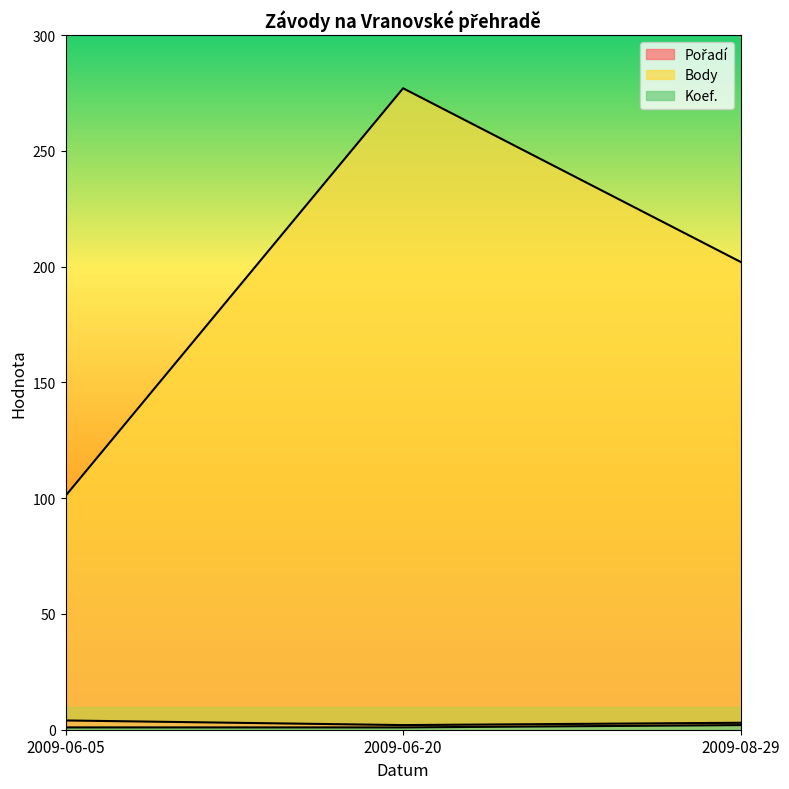

What is the value of the Body point at the 1st from the left?

101